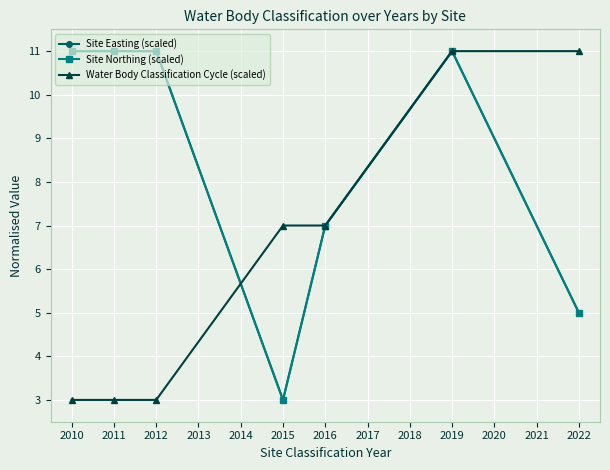

What is the sum of all Water Body Classification Cycle (scaled) values?

45